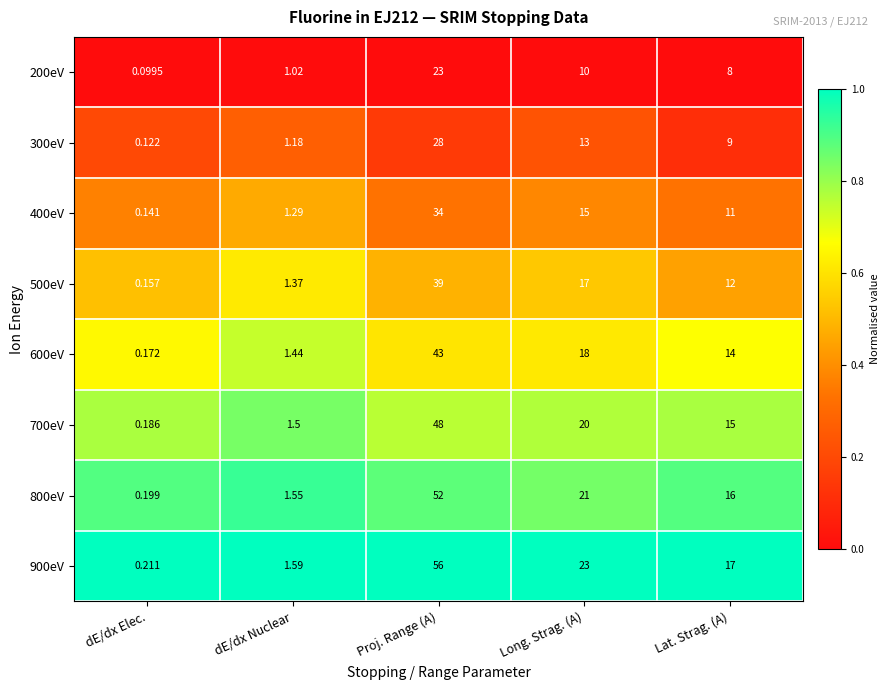

Rank the series by their maximum value, from highest to lowest.

900eV, 800eV, 700eV, 600eV, 500eV, 400eV, 300eV, 200eV